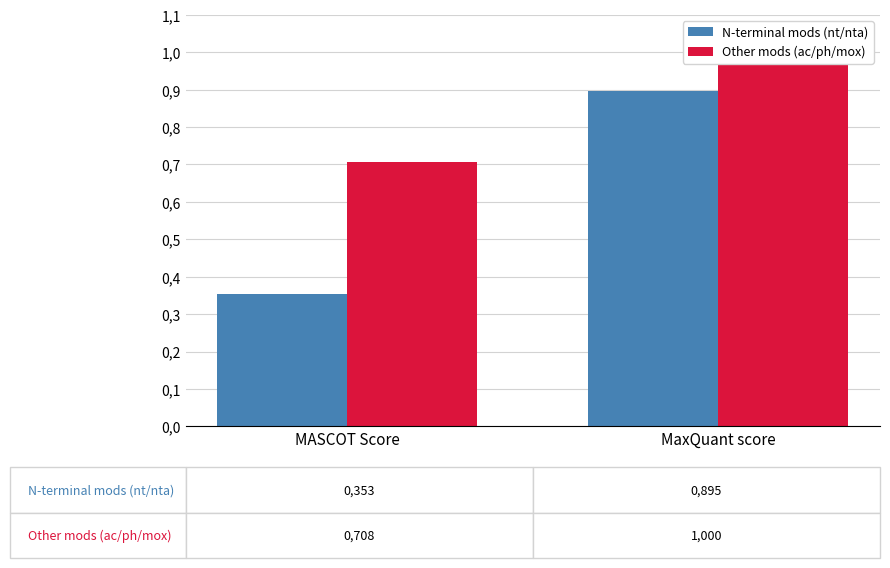

Reading right to left, transcribe all the data shown in this chart.

N-terminal mods (nt/nta): MaxQuant score=0.9	MASCOT Score=0.4
Other mods (ac/ph/mox): MaxQuant score=1.0	MASCOT Score=0.7